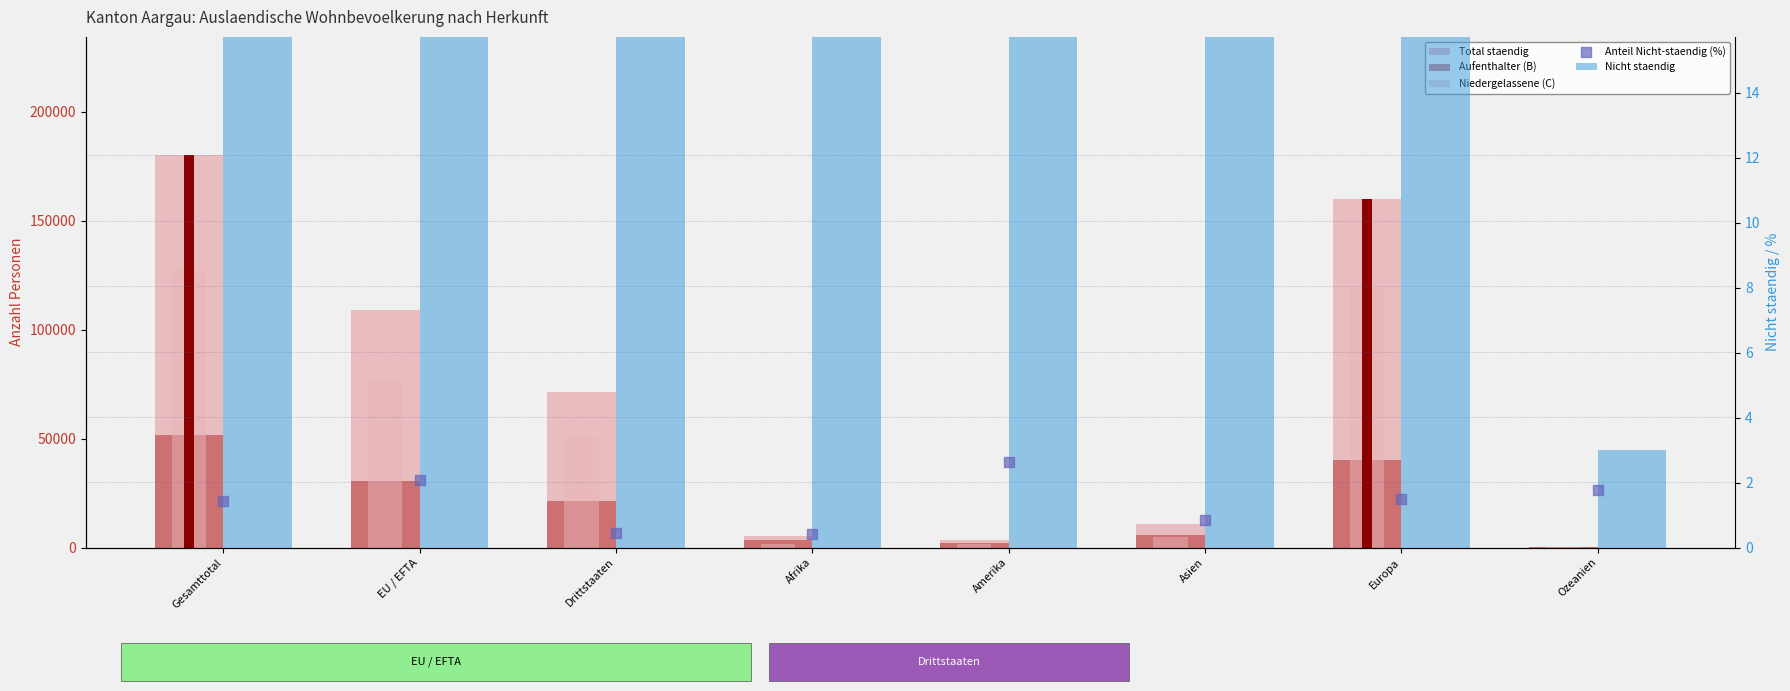

Which series contains the highest Y value?

Total staendig